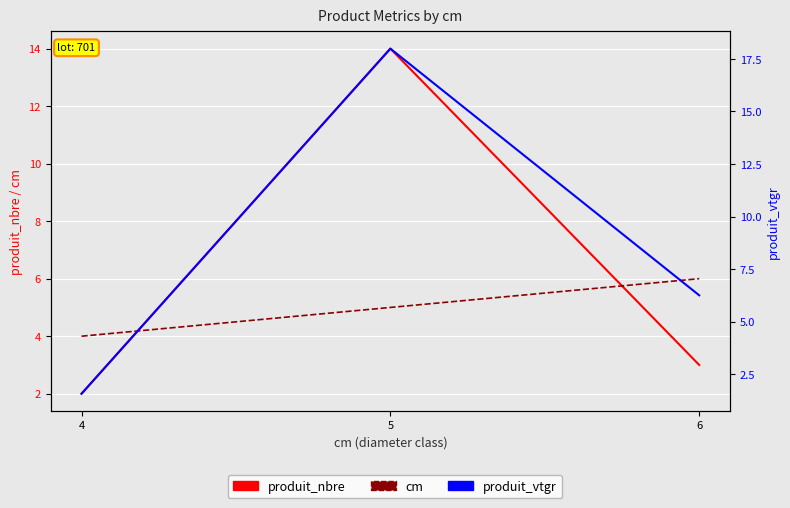

Which series changed the most between 5 and 6?

produit_vtgr